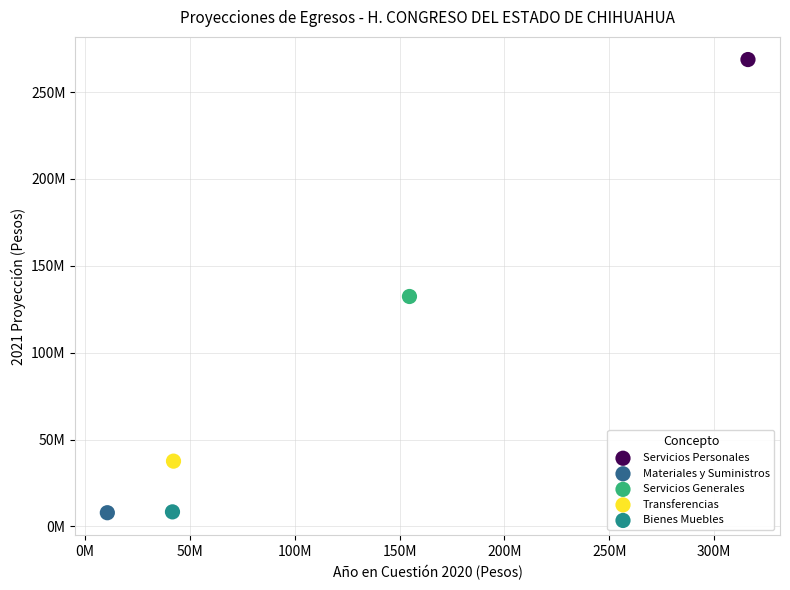

What are all the series names shown in the legend?

Servicios Personales, Materiales y Suministros, Servicios Generales, Transferencias, Bienes Muebles